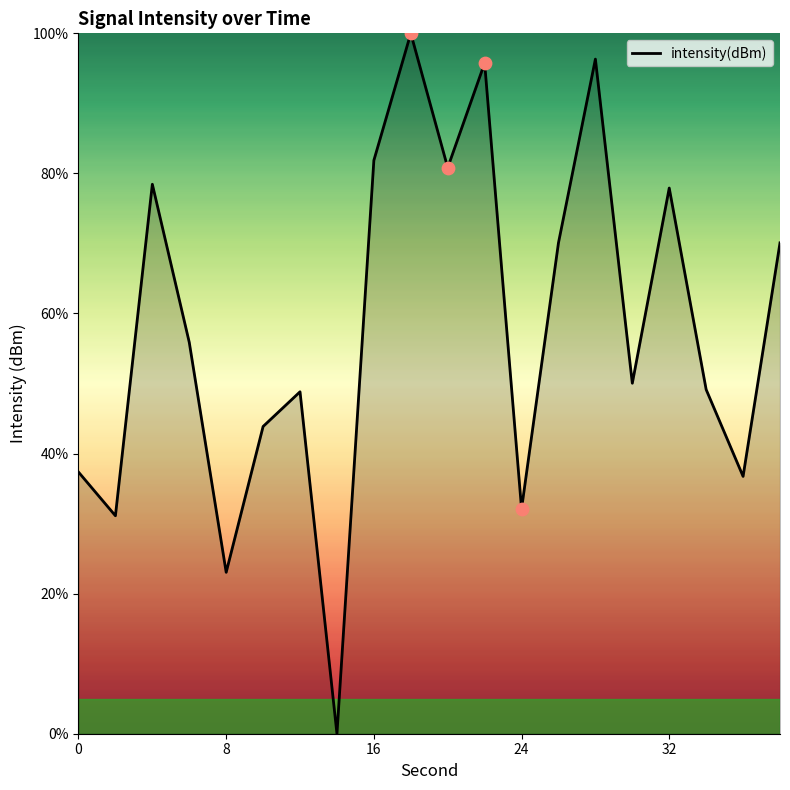

What is the difference between the maximum and minimum values?

100.0